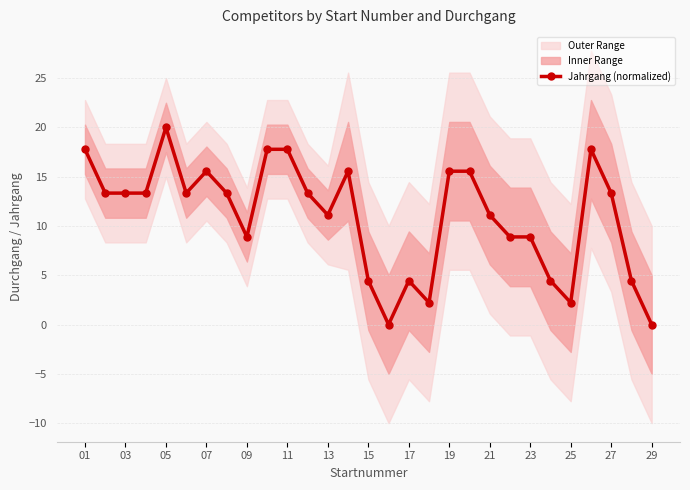

What is the maximum value shown in the chart?

20.0